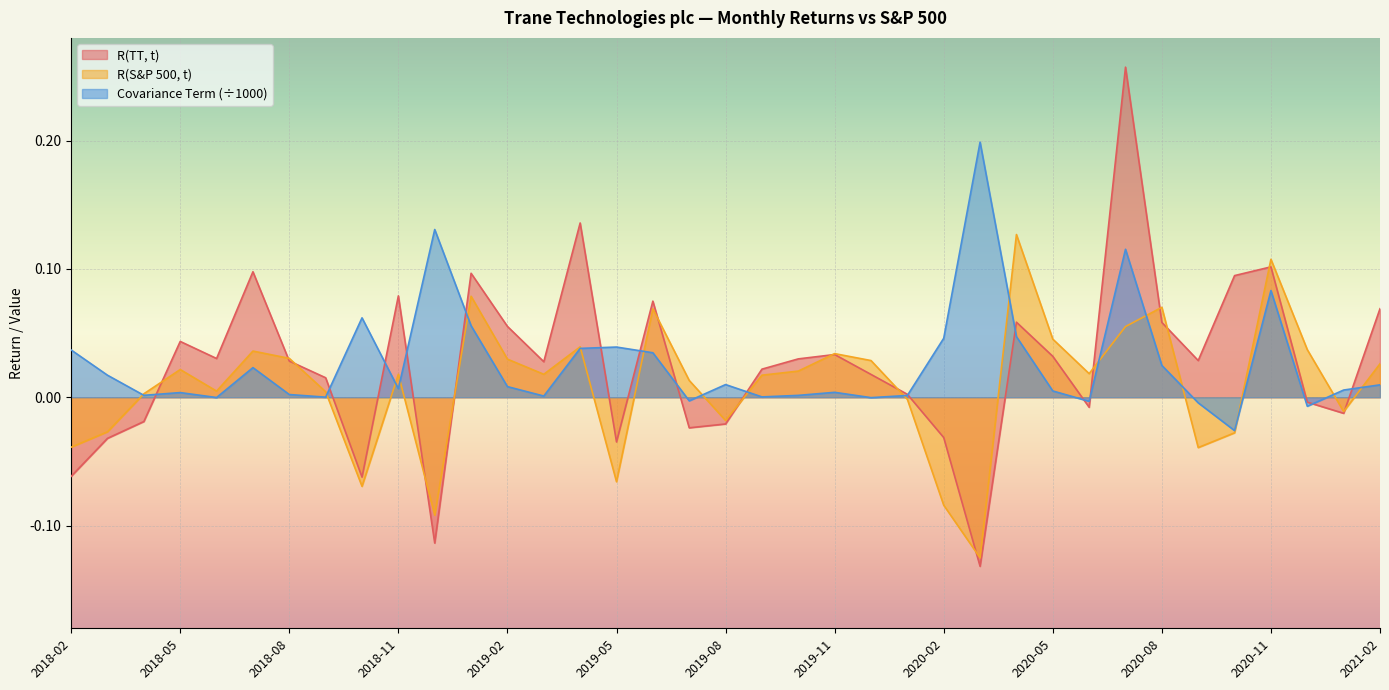

What is the sum of the Covariance Term values at 2020-11 and 2020-01?

0.1